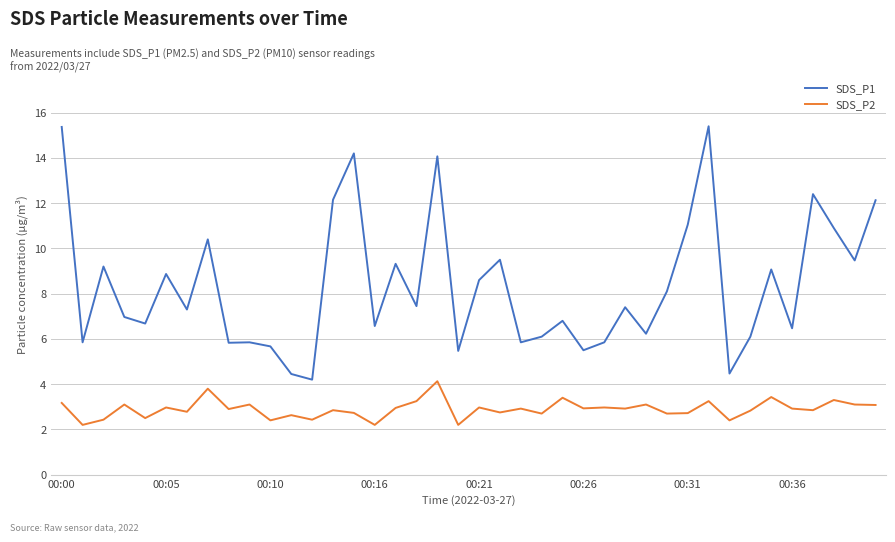

What is the difference between the maximum and minimum values in the SDS_P2 series?

1.9